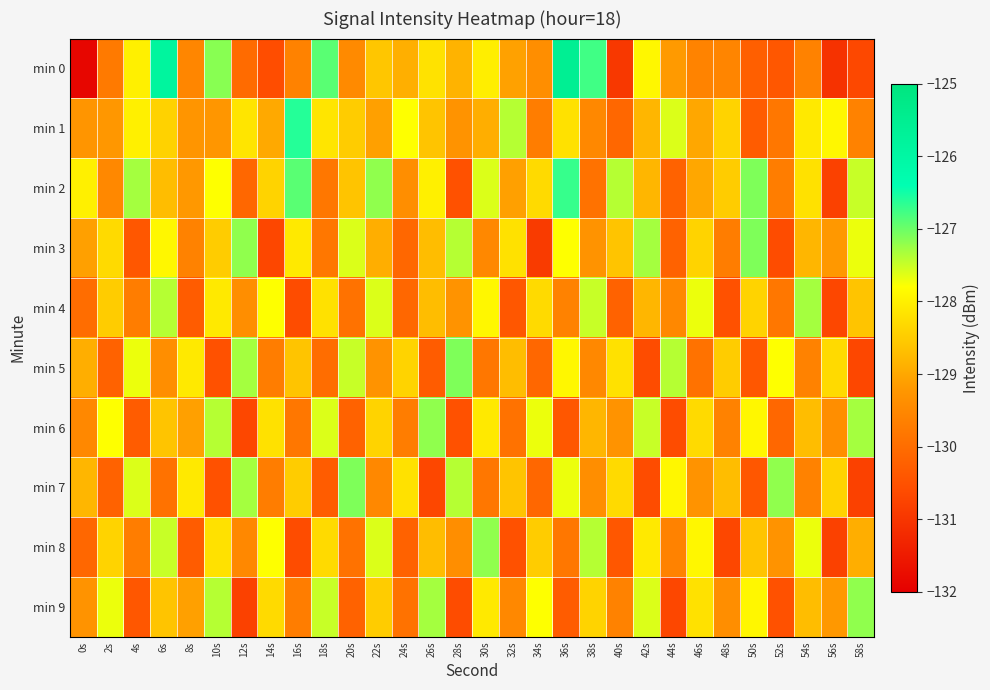

What is the total value across all series at 2s?

-1289.6